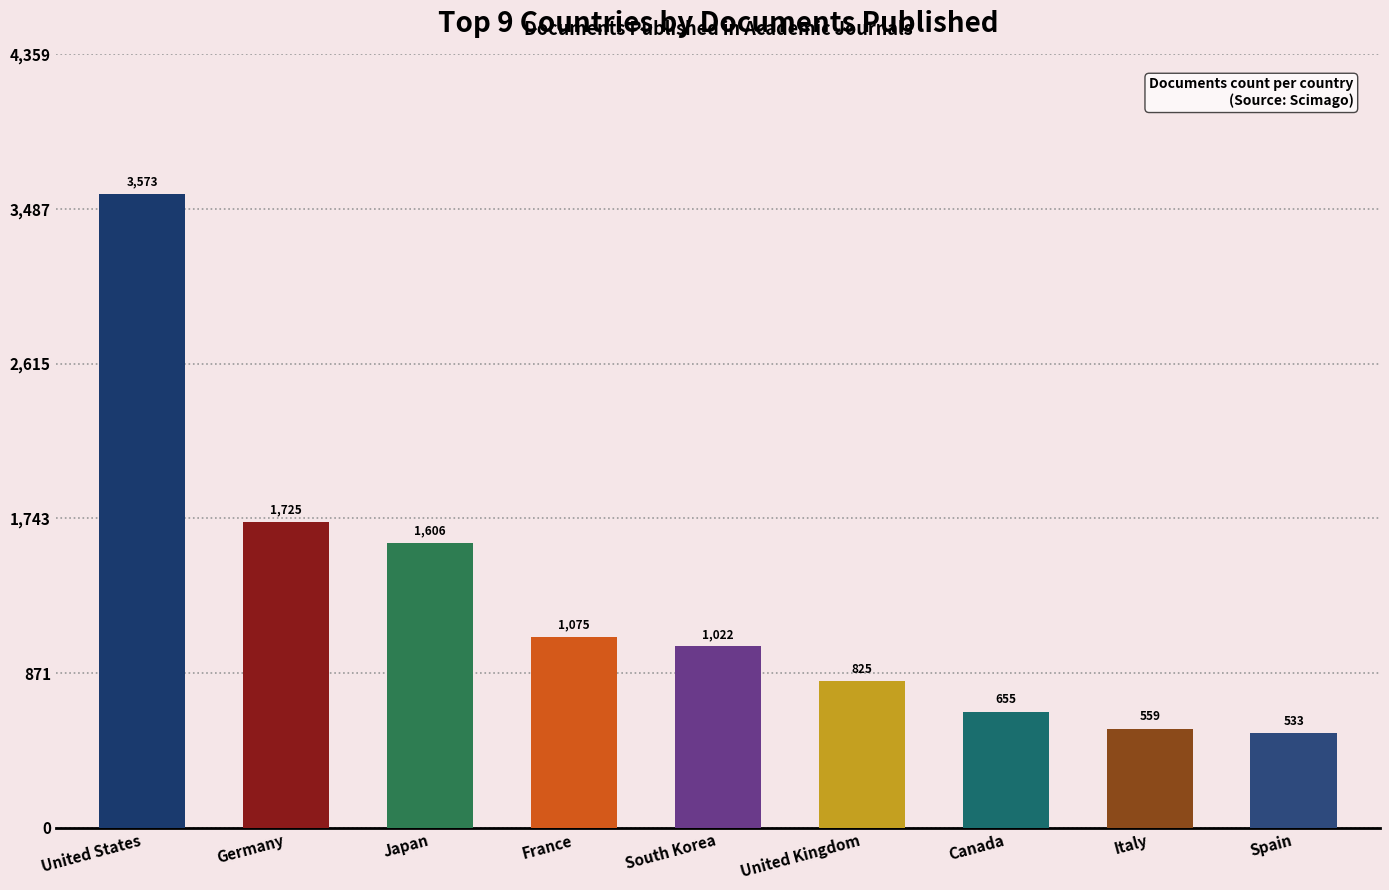

How many bars are there in total?

9